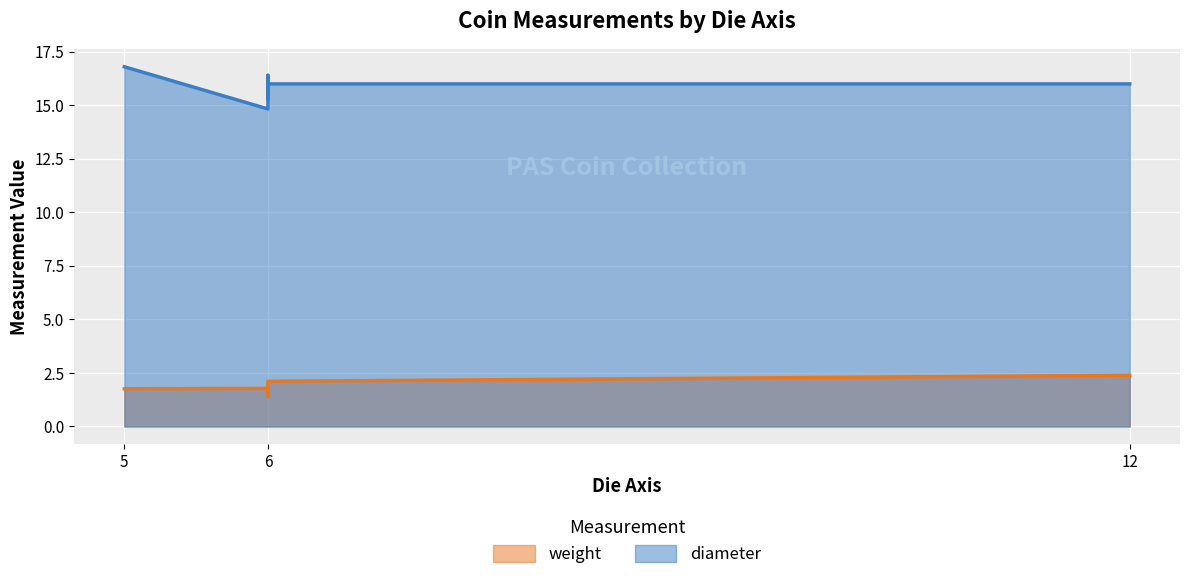

What is the average value of the diameter series?

15.9